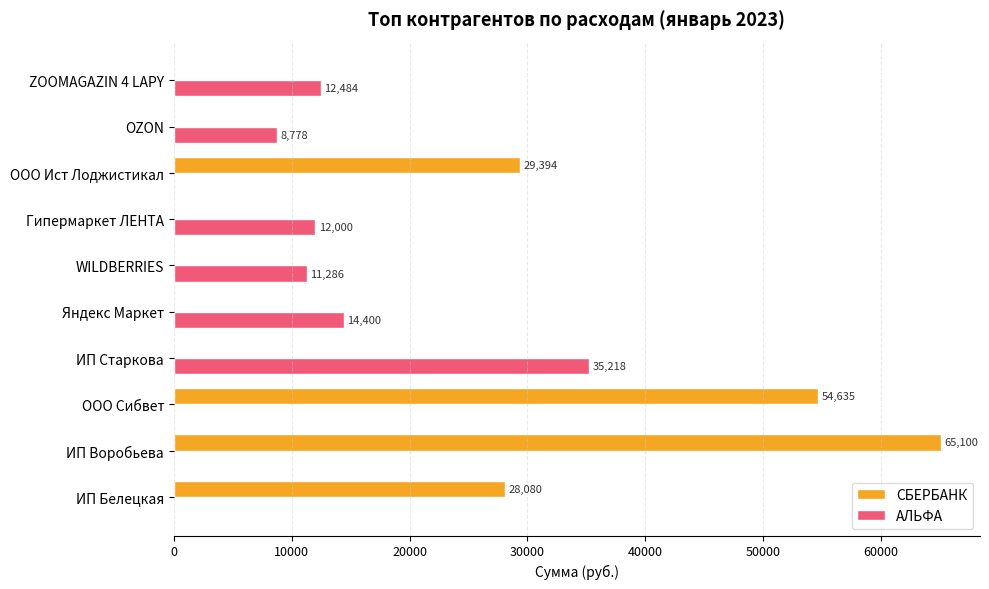

At which category does the chart reach its peak across all series?

ИП Воробьева